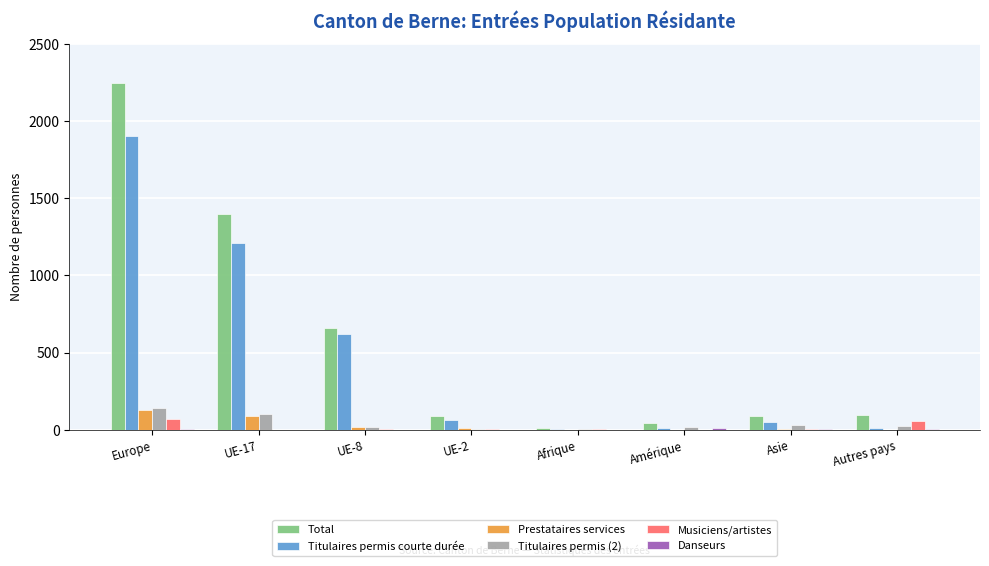

Which series has the largest range (max minus min)?

Total